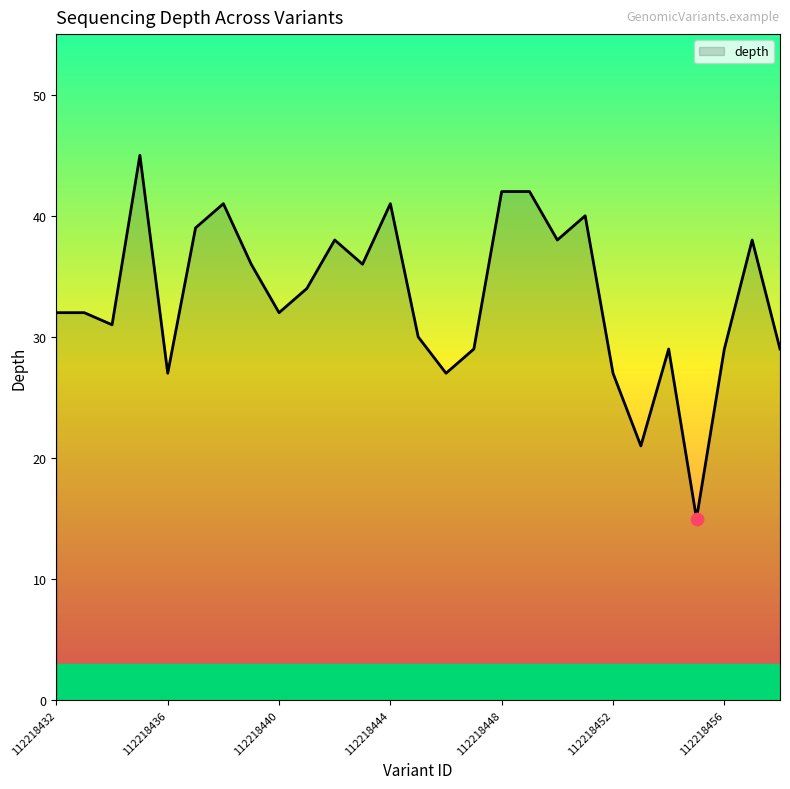

What is the difference between the maximum and minimum values?

30